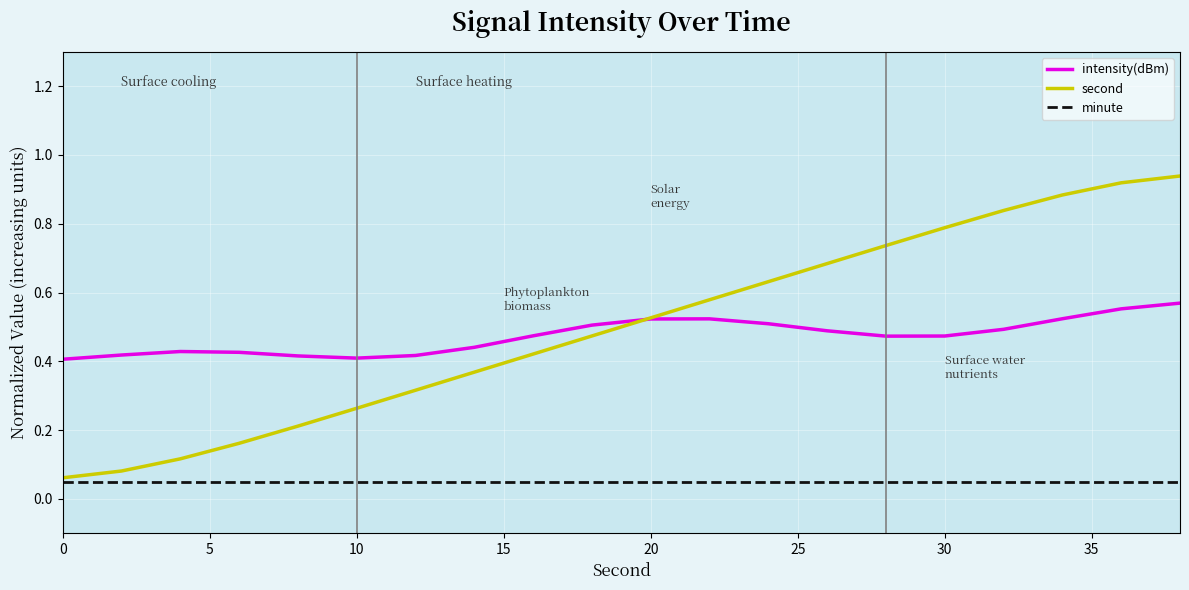

True or false: minute and intensity(dBm) cross at least once.

False